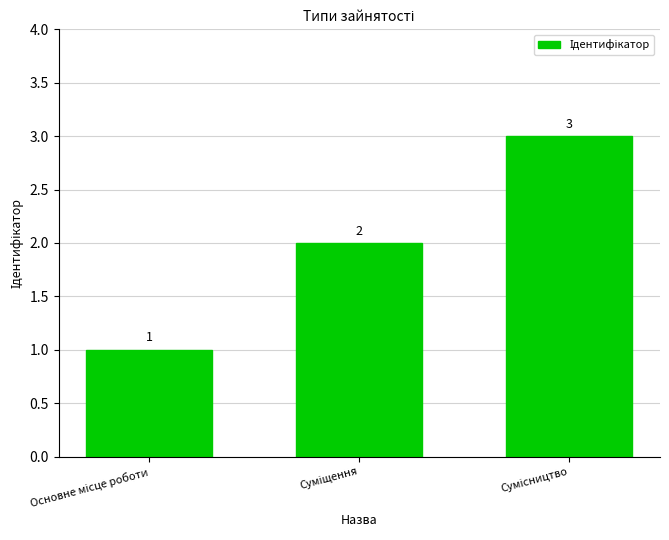

What is the value of the 2nd bar from the left?

2